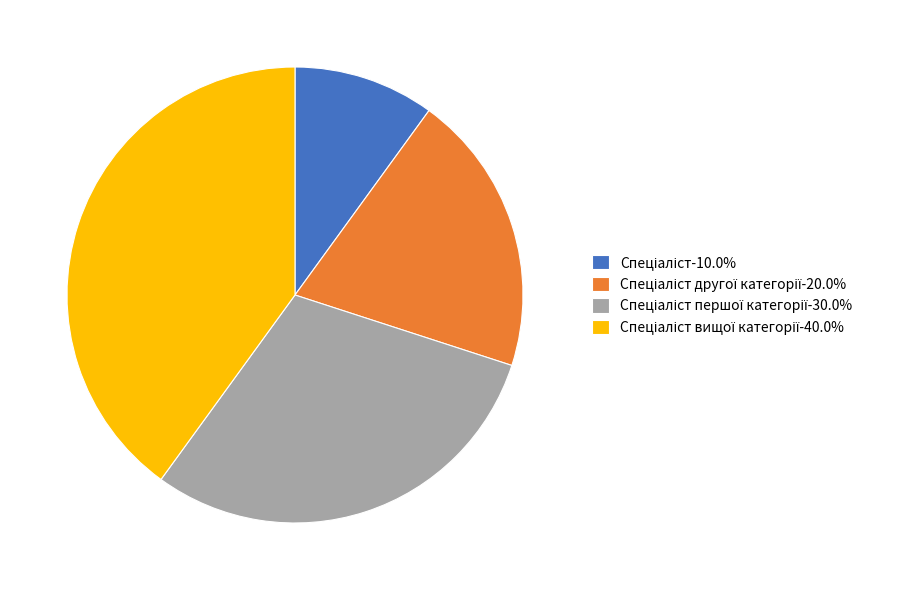

Is there any slice that represents more than half of the pie?

No